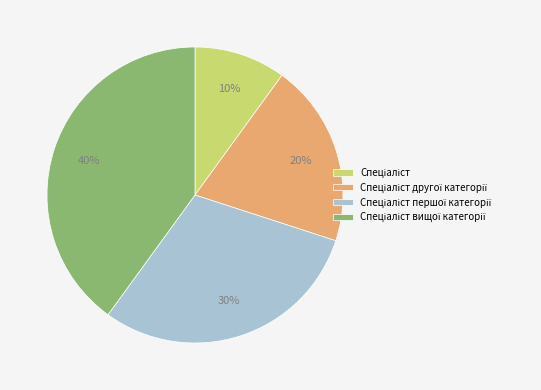

To the nearest percent, what is the difference between the largest and smallest slice percentages?

30%